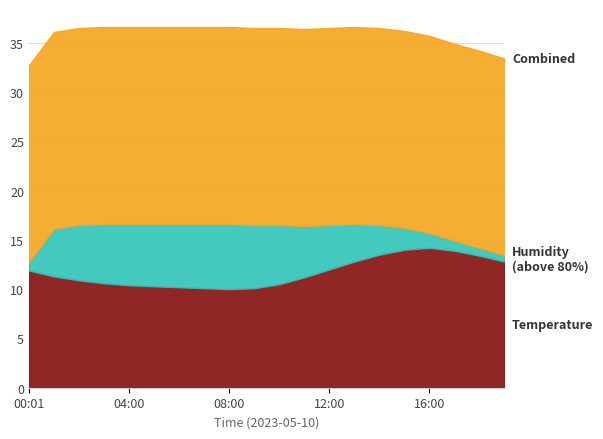

List the labels in order of Temperature value, smallest first.

08:00, 07:00, 09:00, 06:00, 05:00, 04:00, 10:00, 03:00, 02:00, 11:00, 01:00, 00:01, 12:00, 13:00, 19:00, 18:00, 14:00, 17:00, 15:00, 16:00